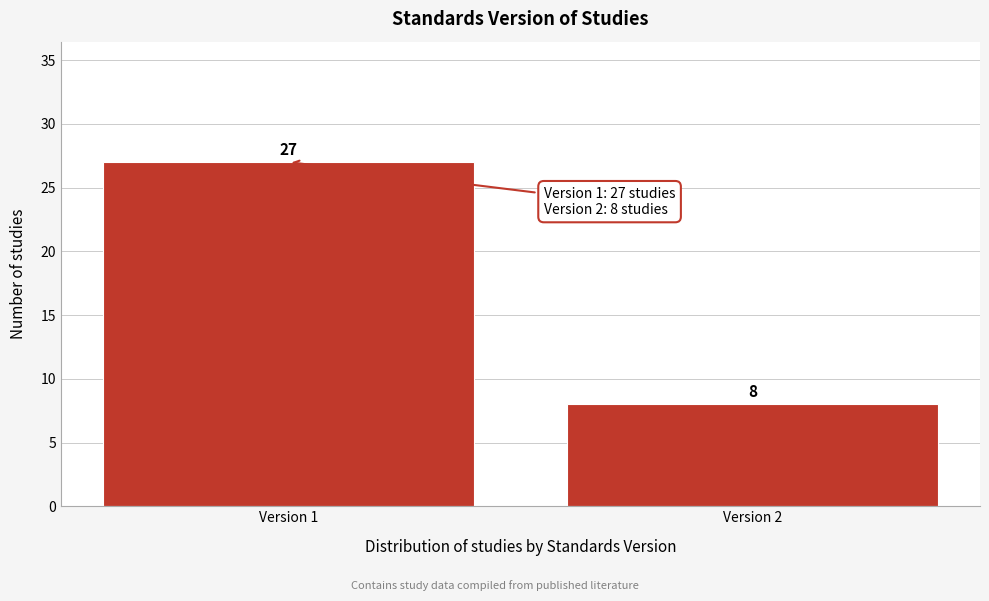

Reading left to right, what are all the values shown in this chart?

27	8